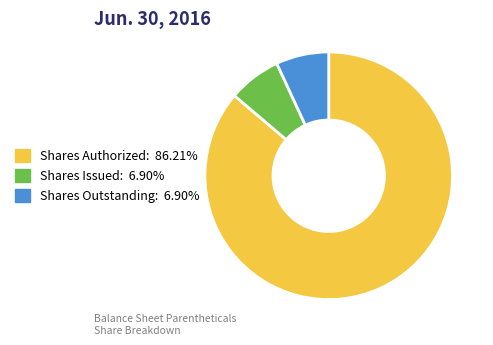

Is there any slice that represents more than half of the pie?

Yes